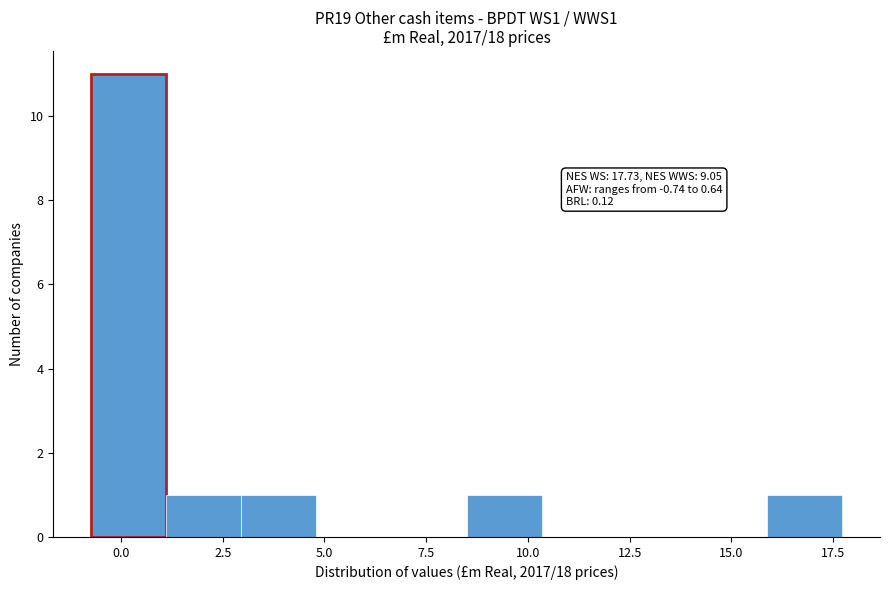

Around what value on the x-axis is the tallest bar? Give the approximate position of its centre, as read against the axis.

0.0